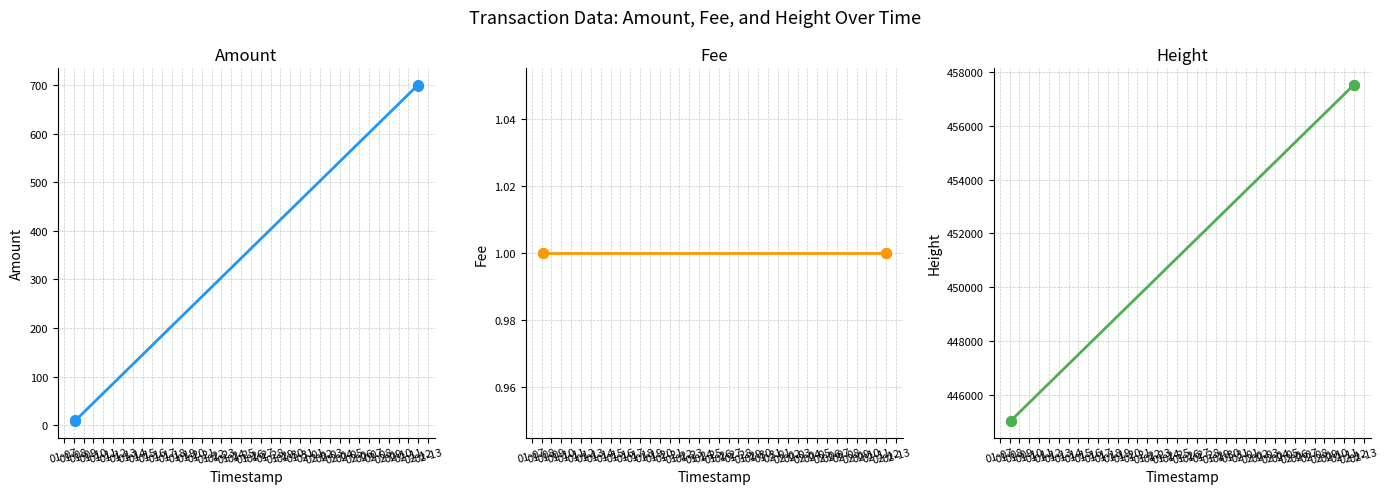

Which series has the widest spread of values?

Height